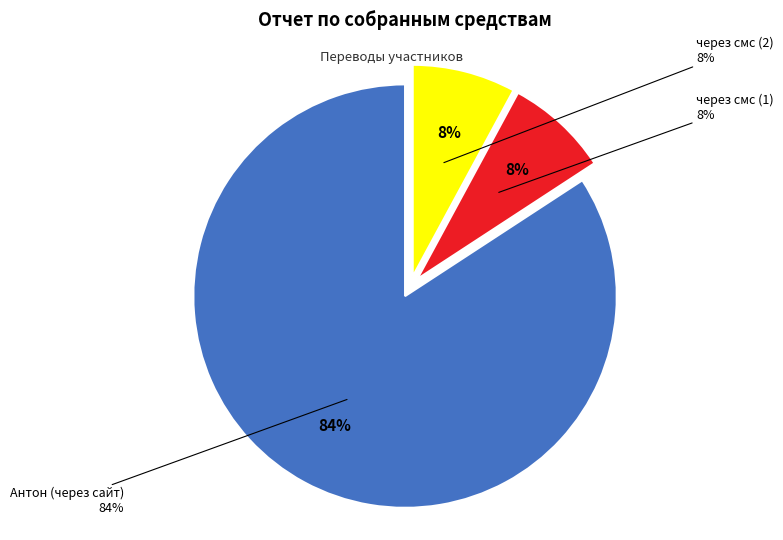

To the nearest percent, what is the combined percentage of через смс (2) and Антон (через сайт)?

92%